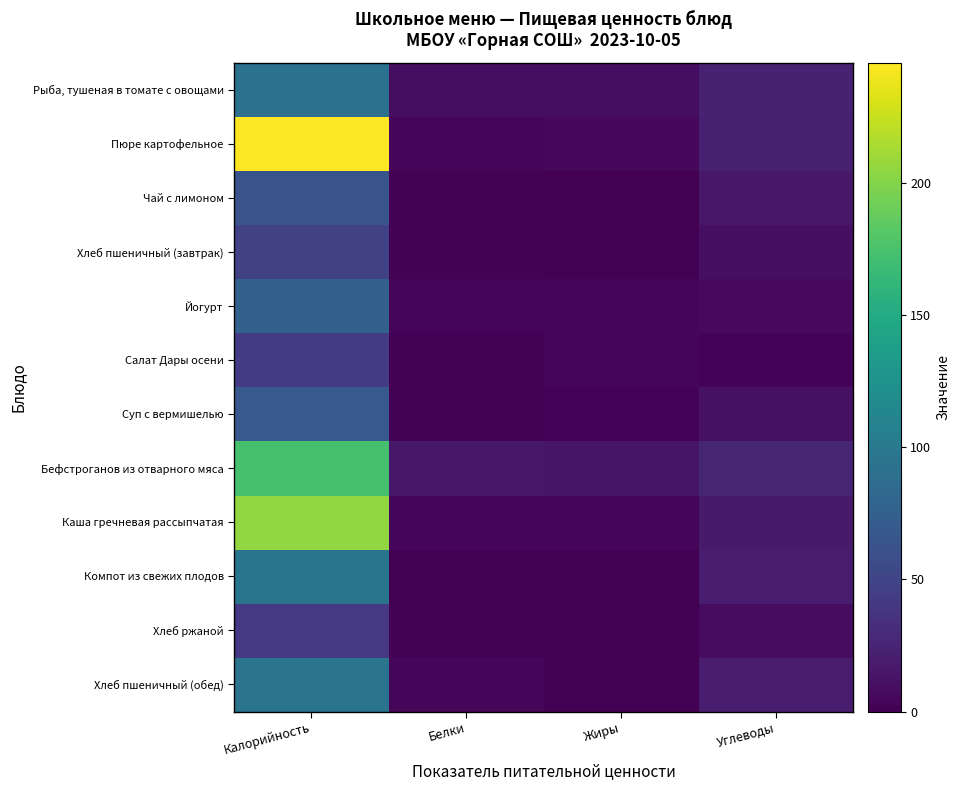

At which category is the sum across all series the highest?

Калорийность